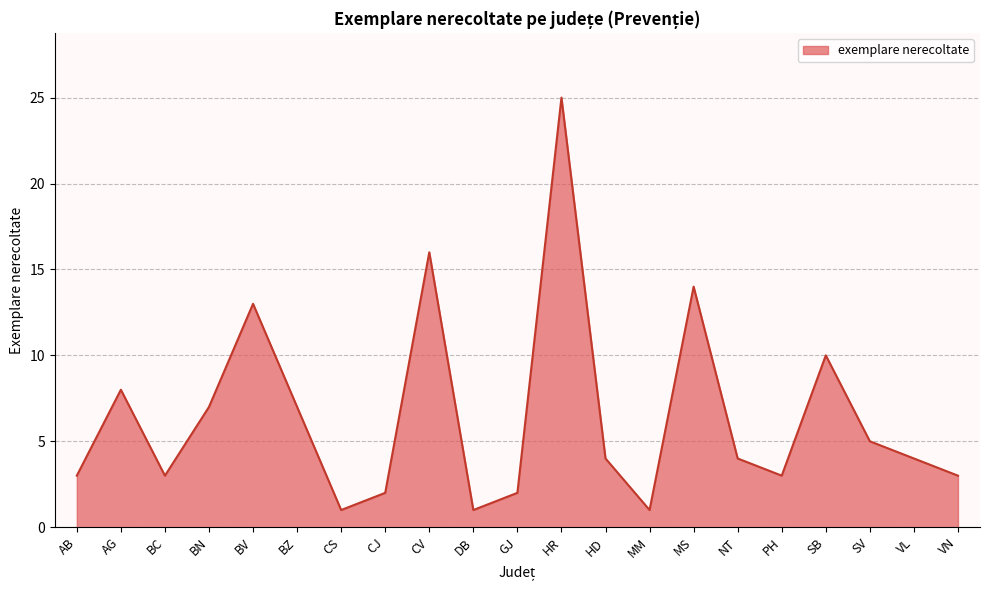

The chart shows a value of 1 at PH. True or false?

False